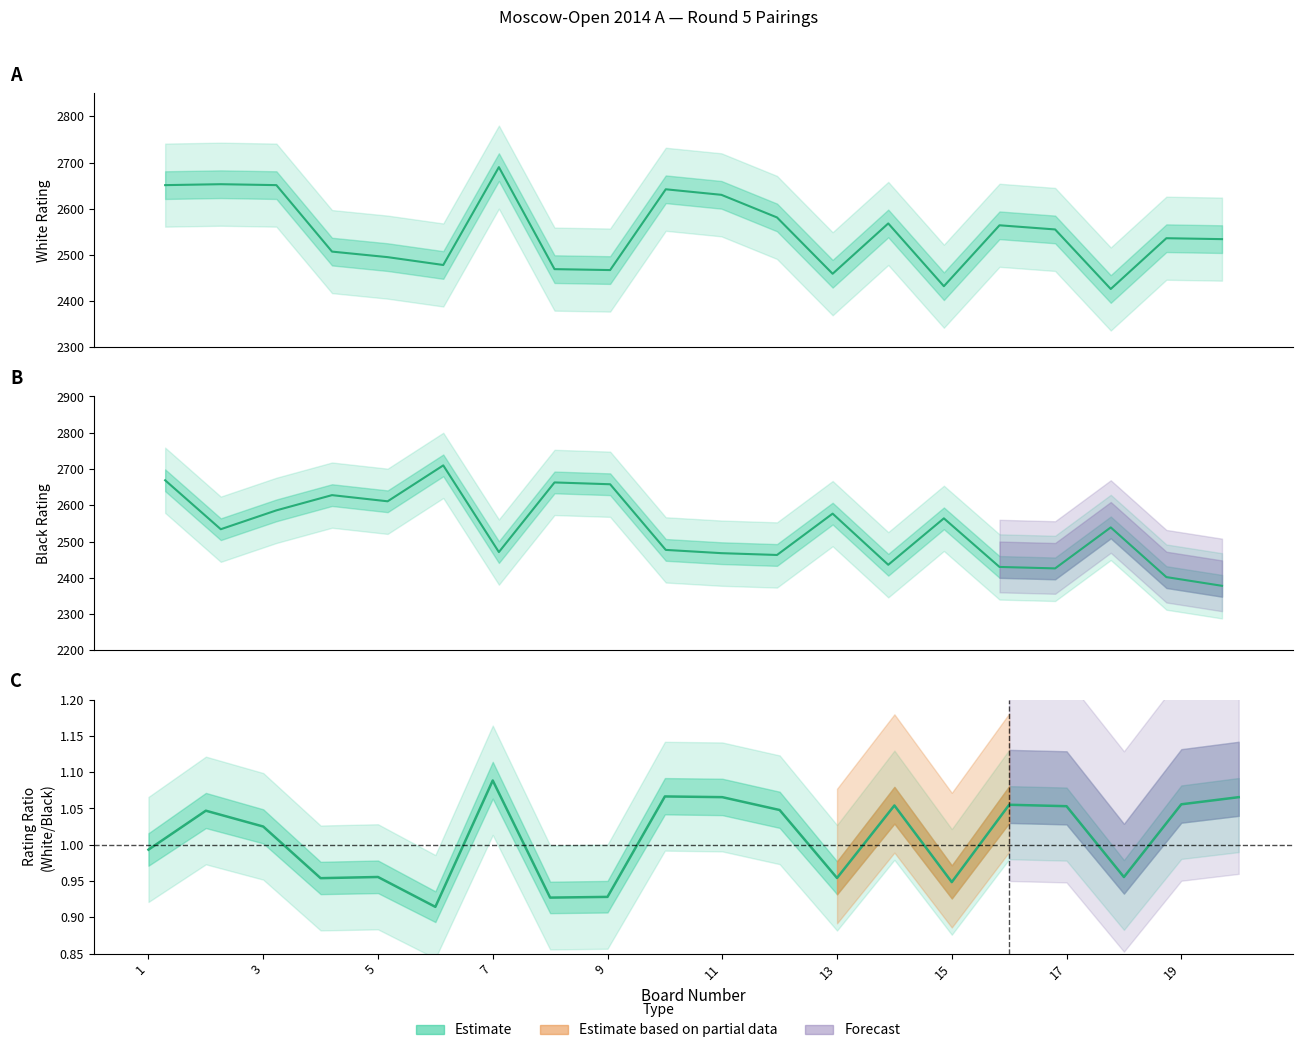

What is the sum of the Black Rating values at 12 and 8?

5126